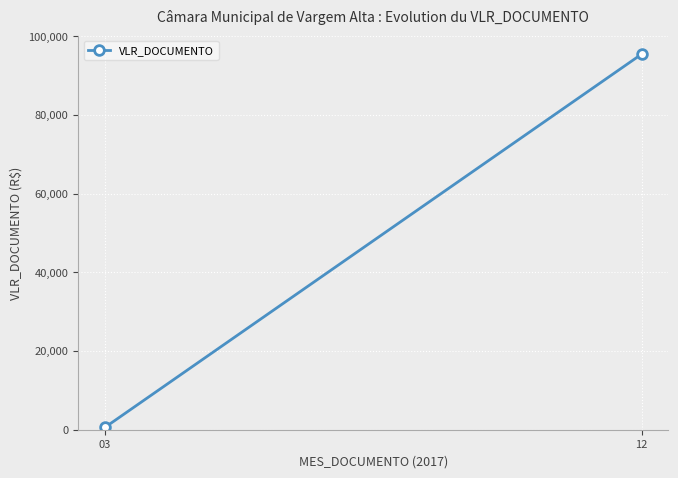

What is the average value?

48033.1